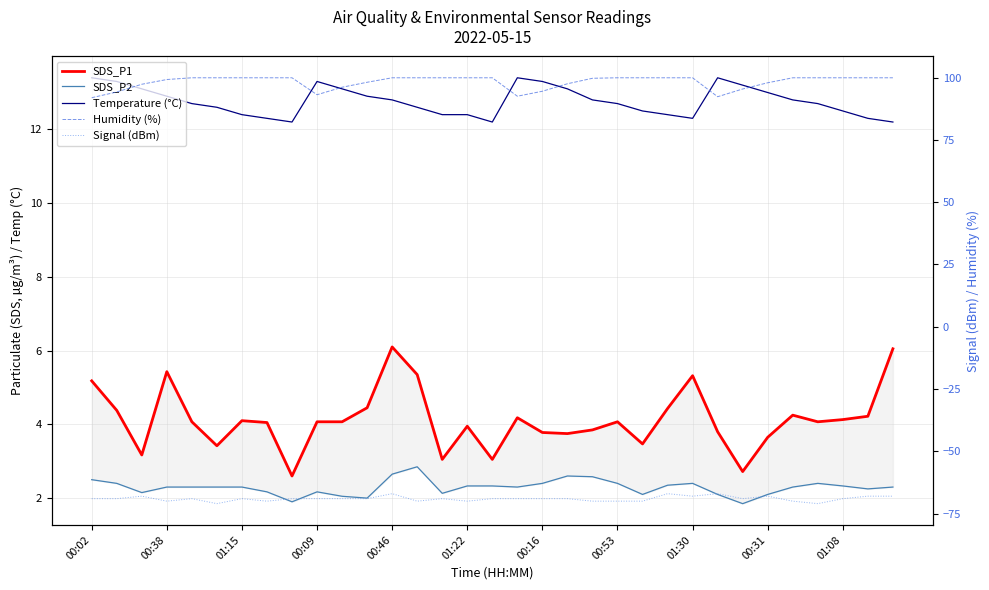

Is this an area chart (filled region under the line)?

No